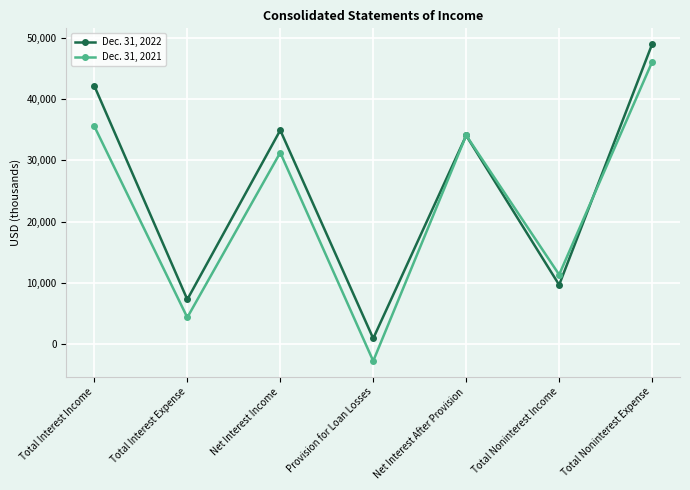

The Dec. 31, 2022 series shows 7068 at Net Interest After Provision. True or false?

False